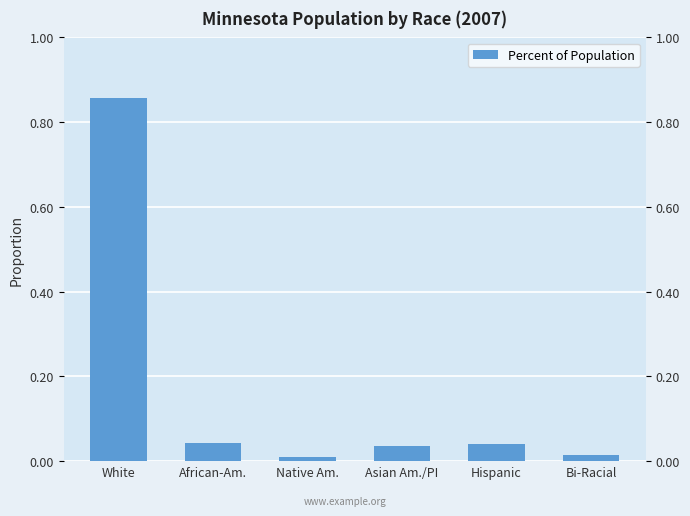

Count the number of data series in this chart.

1